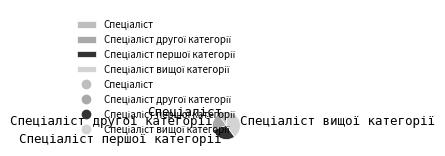

How many slices are in this pie chart?

4